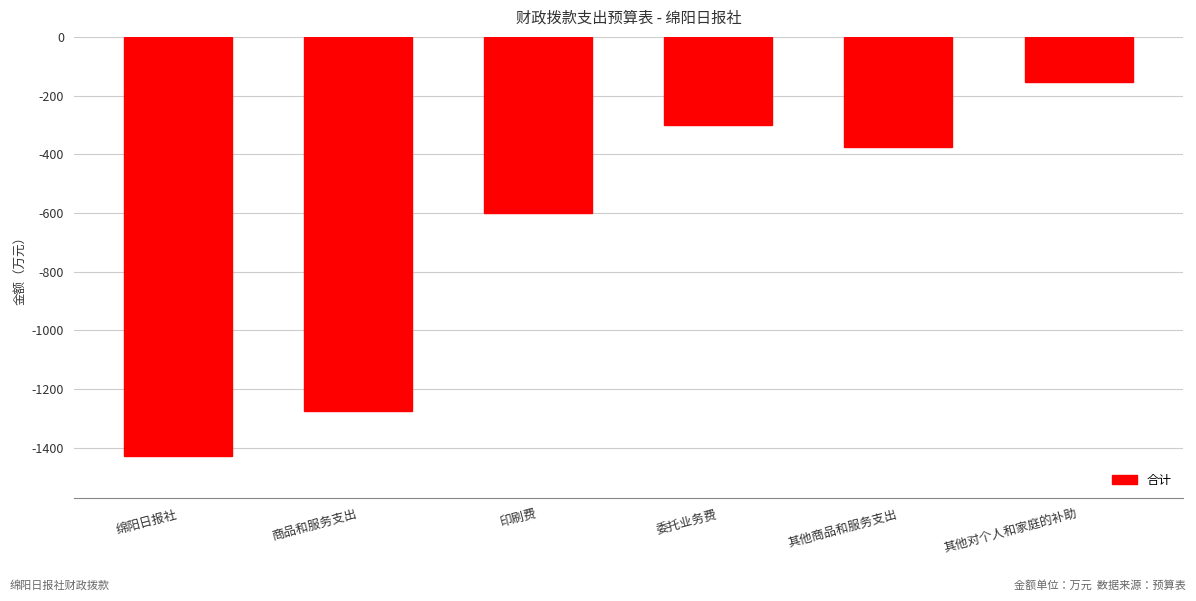

What is the difference between the maximum and minimum values?

1276.0